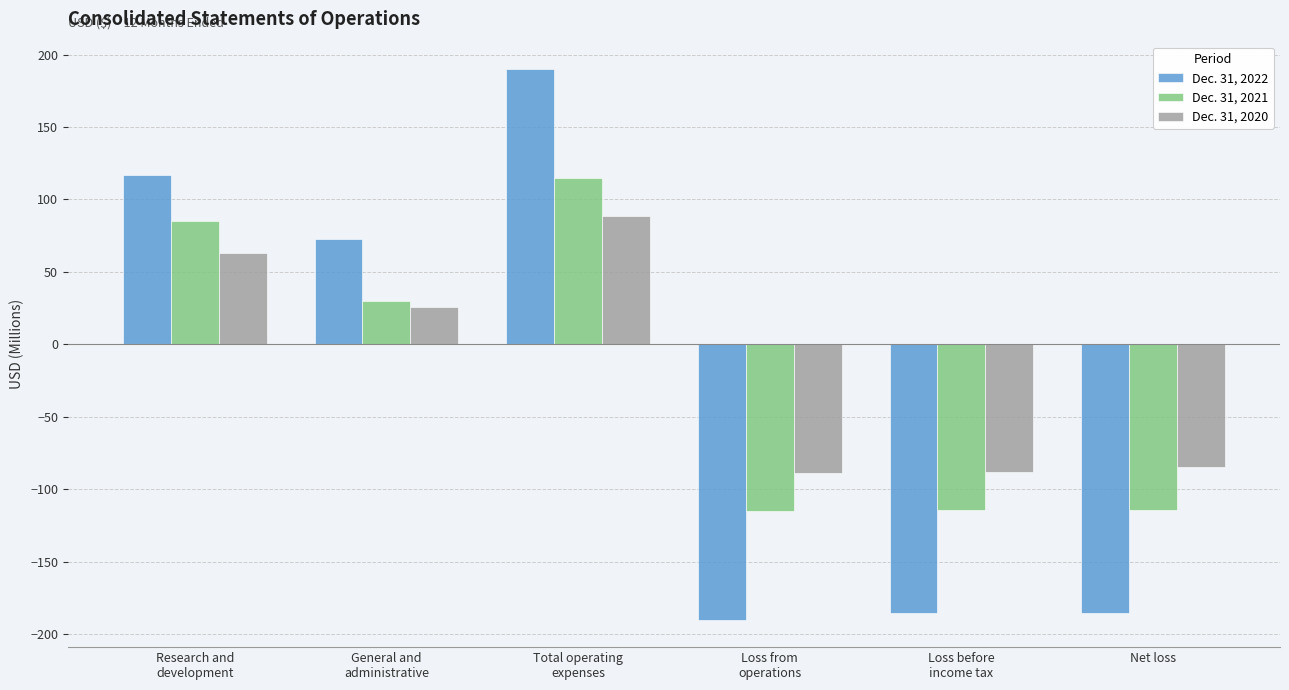

What is the difference between the highest and lowest values at Net loss?

100.7